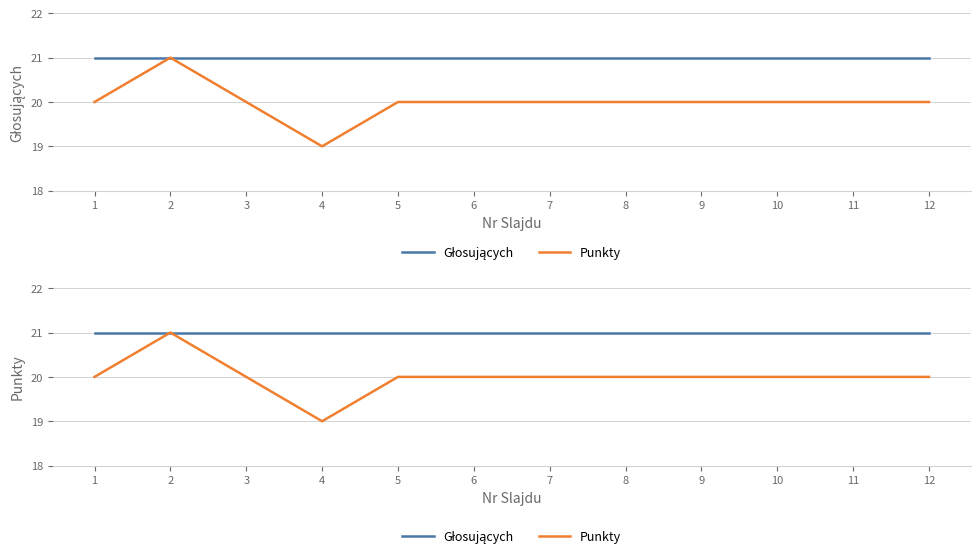

True or false: Punkty and Głosujących cross at least once.

False